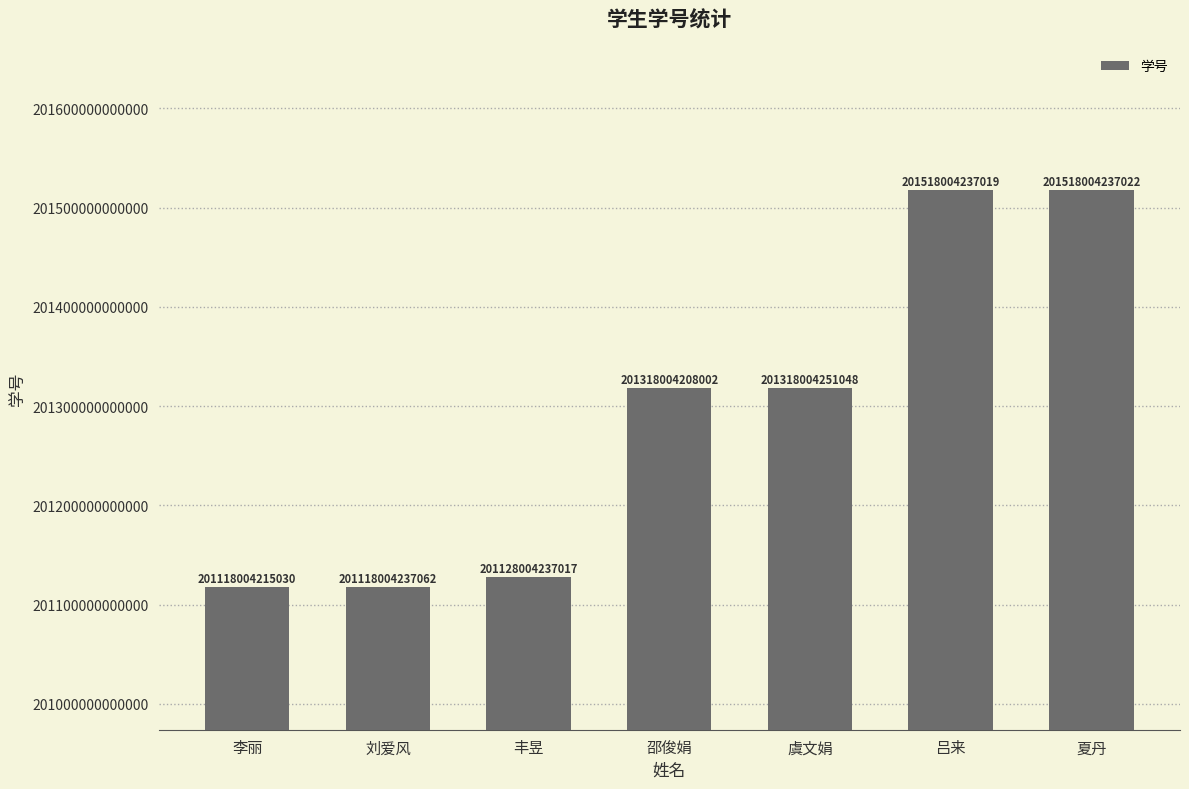

List the labels in order of value, largest first.

夏丹, 吕来, 虞文娟, 邵俊娟, 丰昱, 刘爱风, 李丽